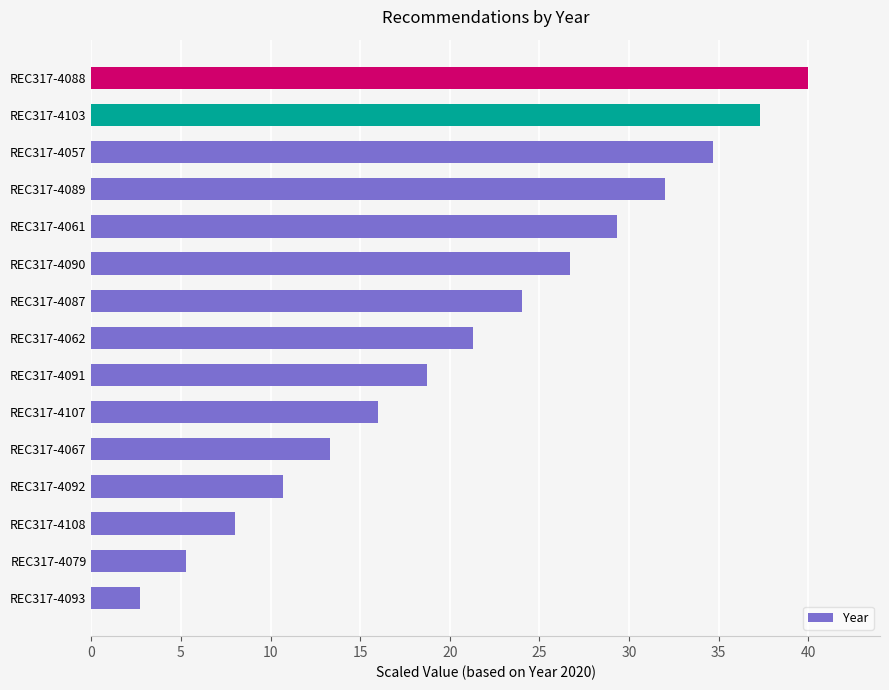

What is the difference between the maximum and second lowest values?

34.7